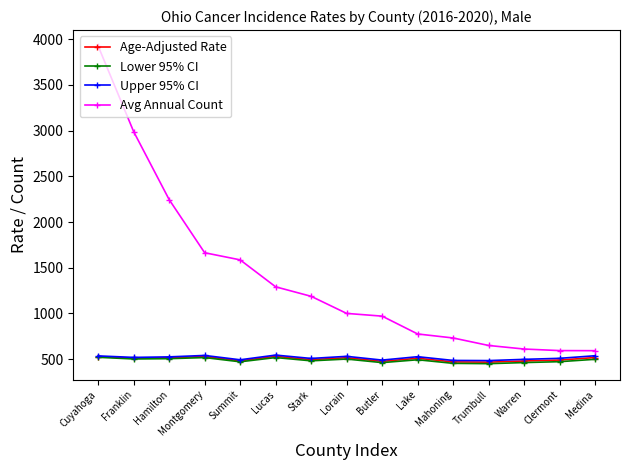

True or false: Upper 95% CI has a value of 492.4 at Summit.

True